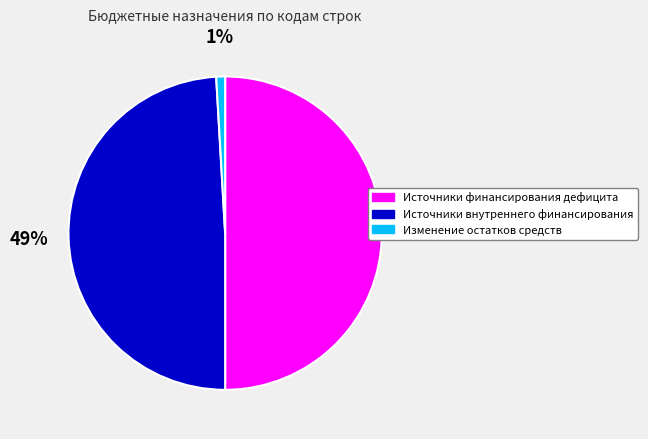

Does Источники внутреннего финансирования represent more than half of the total?

No